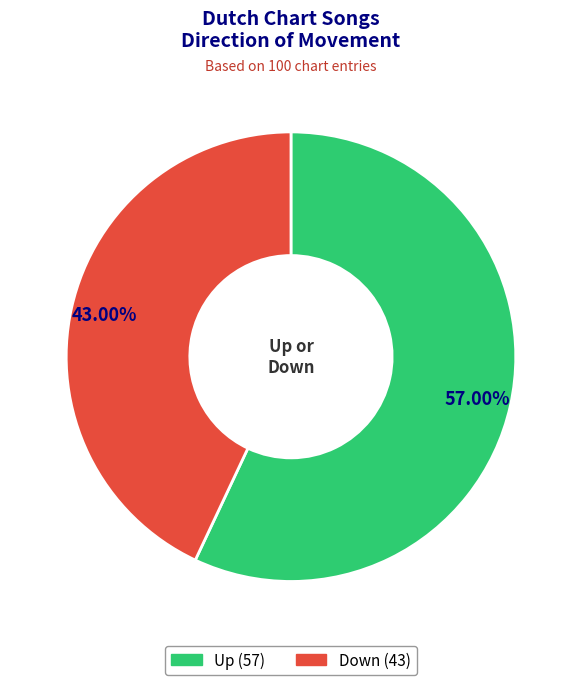

Does any single category account for the majority?

Yes